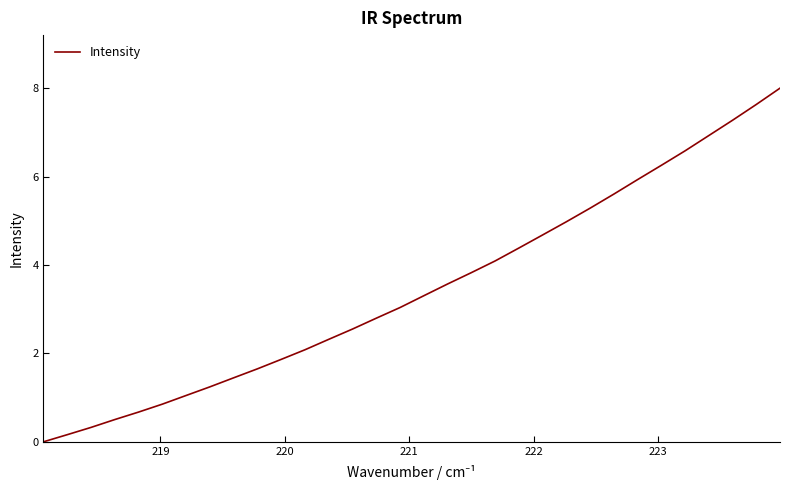

What is the greatest value displayed?

8.0